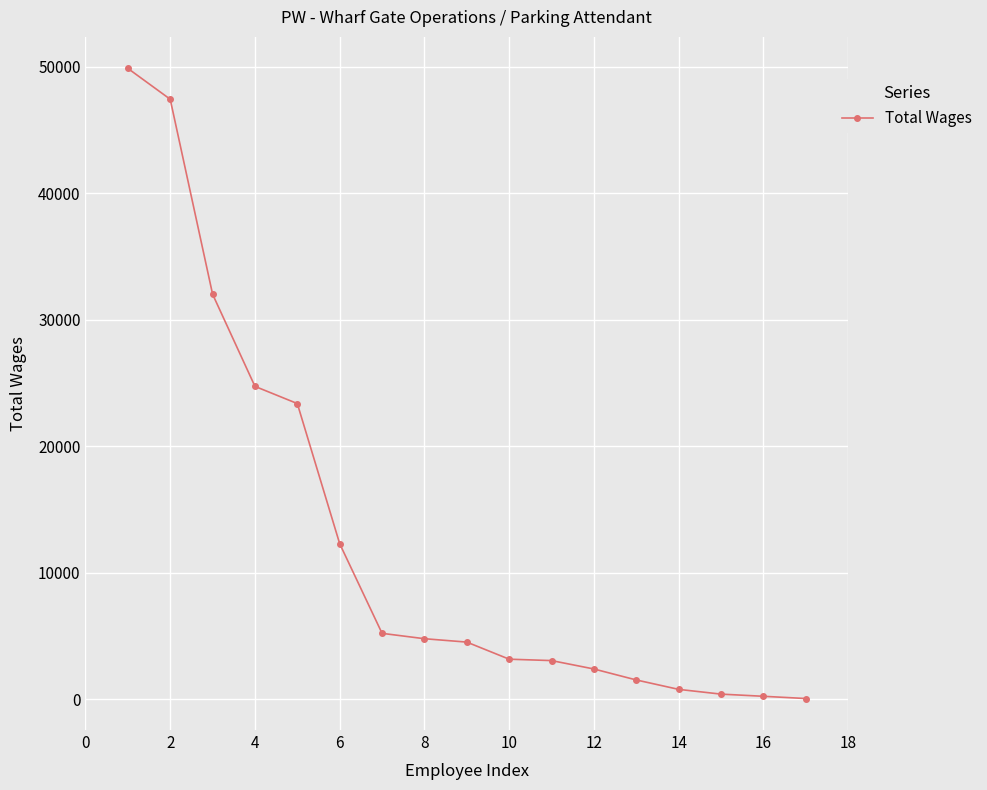

What is the sum of all values?

215812